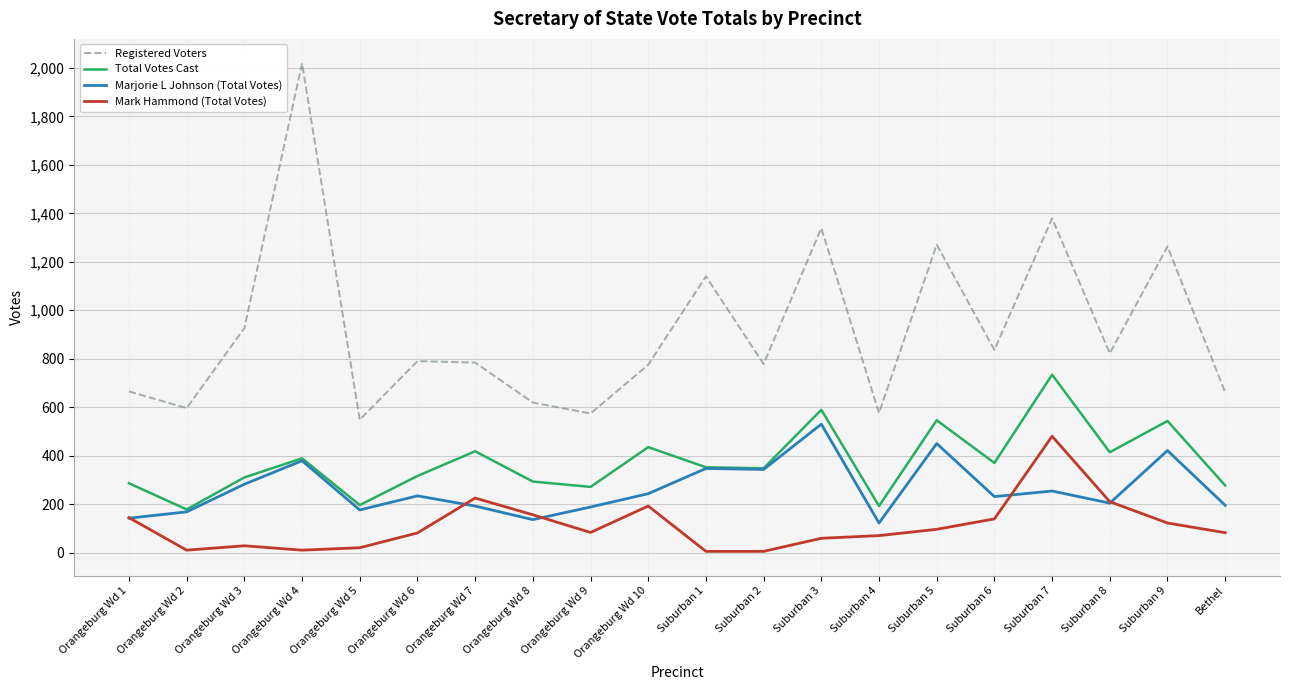

What is the maximum value for Total Votes Cast?

734